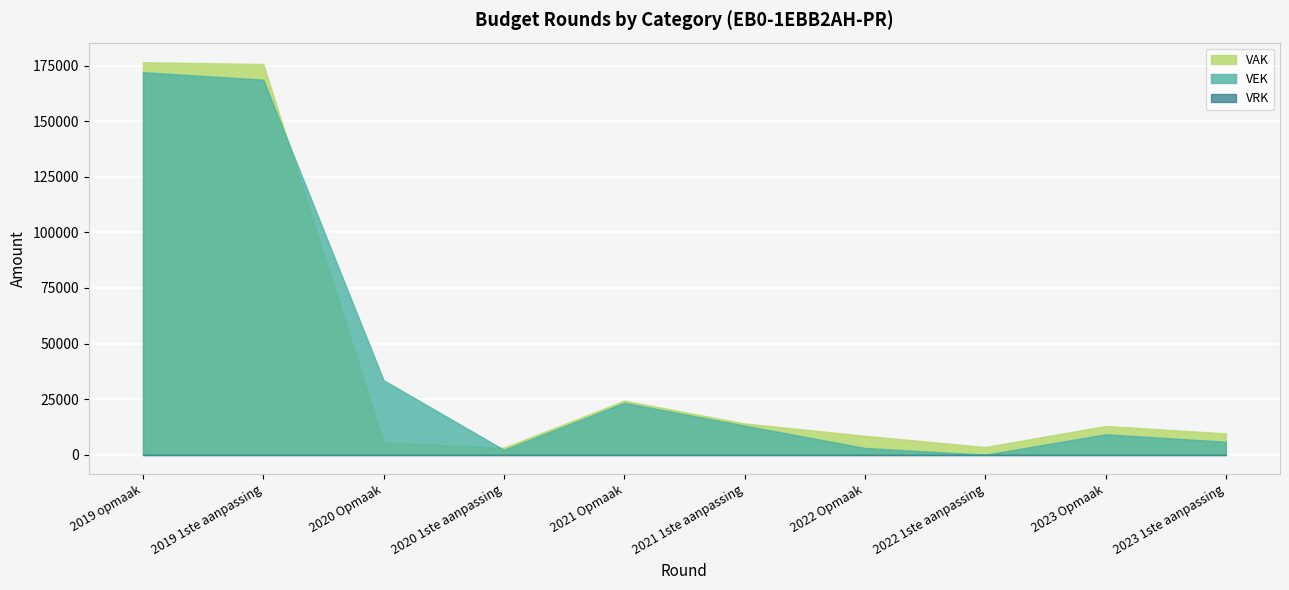

What is the value of the VEK point at the 7th from the left?

3037